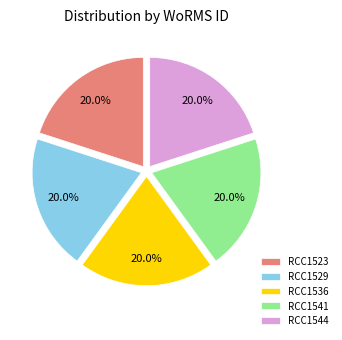

Is there a majority slice in this chart?

No